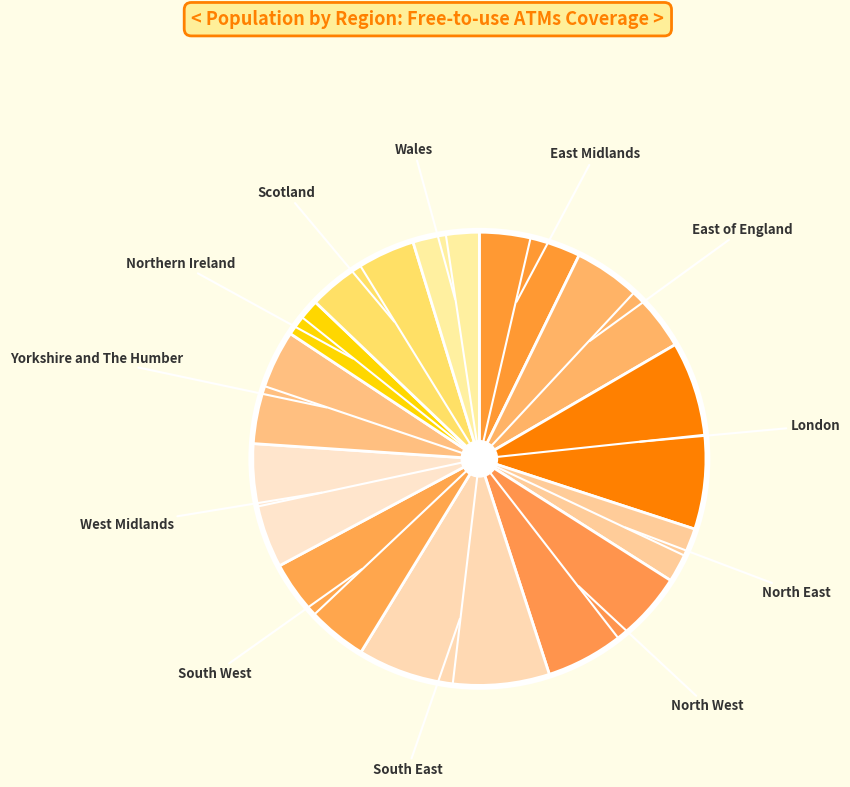

How many slices are in this pie chart?

12